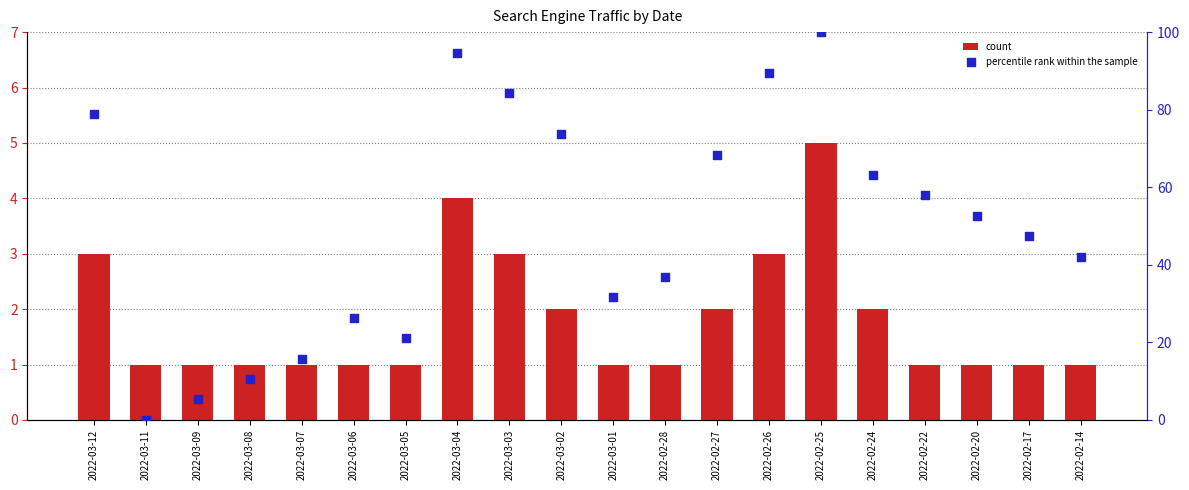

Which series contains the lowest Y value?

percentile rank within the sample